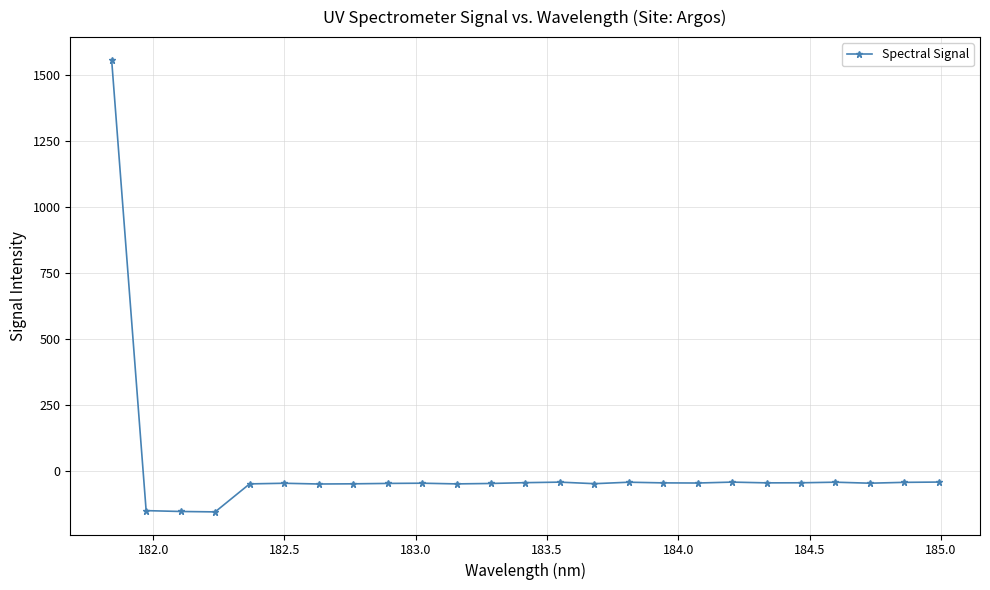

How many values exceed -45?

11